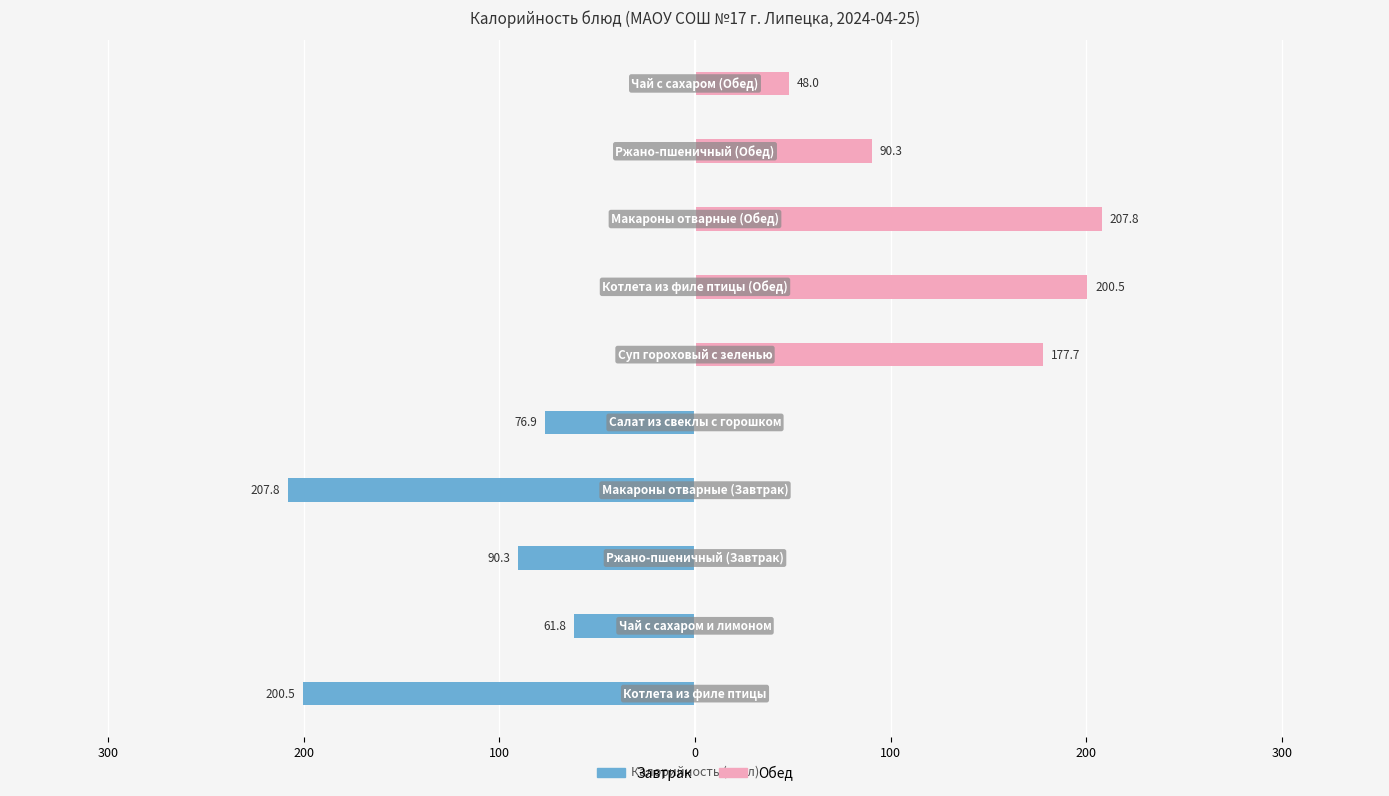

What is the highest value of the Обед series?

207.8